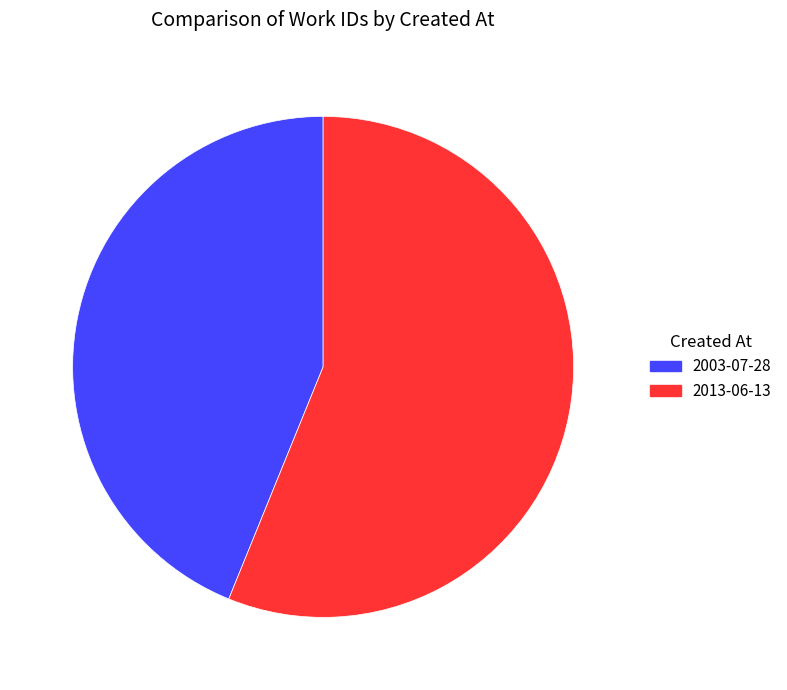

Which has a higher value, 2003-07-28 or 2013-06-13?

2013-06-13